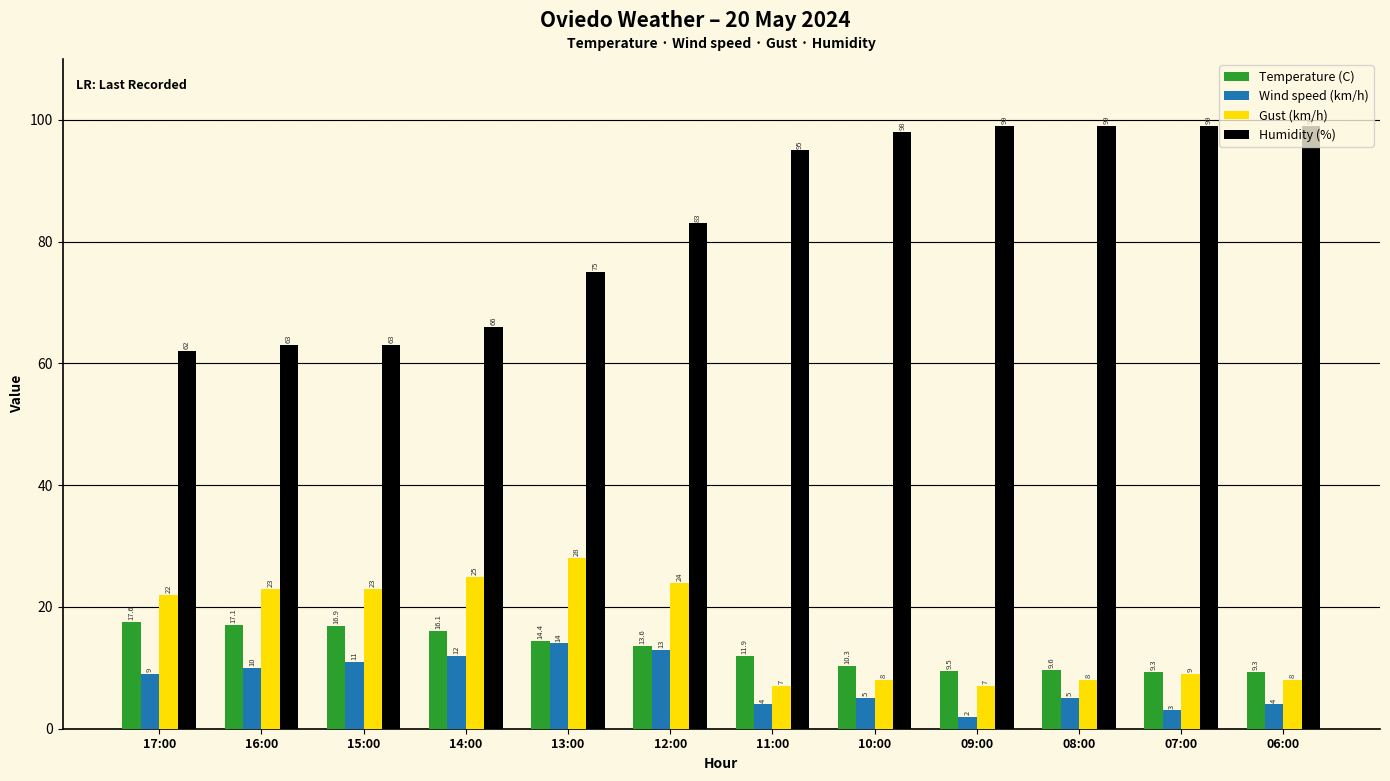

What is the sum of all Wind speed (km/h) values?

92.0